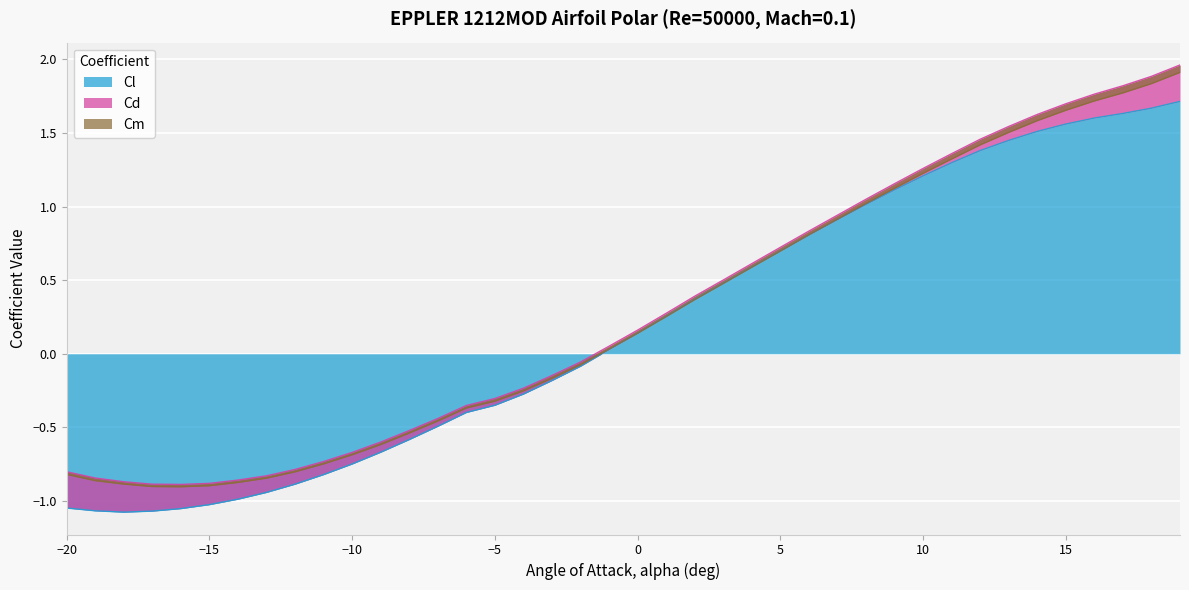

At which label is Cm closest to 0?

-18